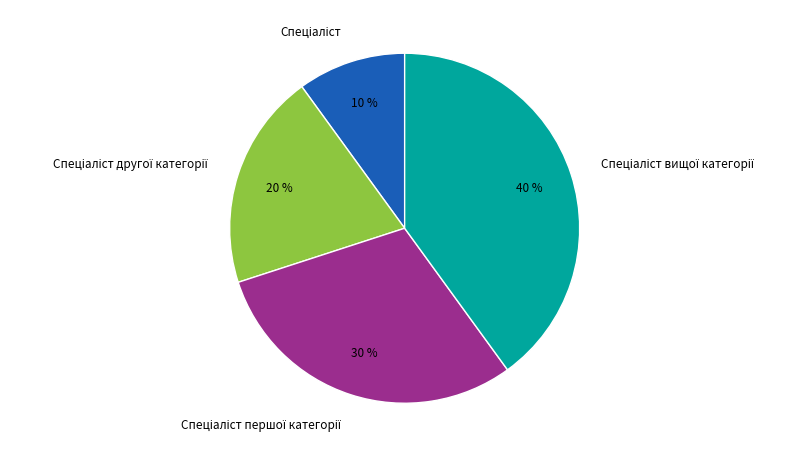

Does any single category account for the majority?

No